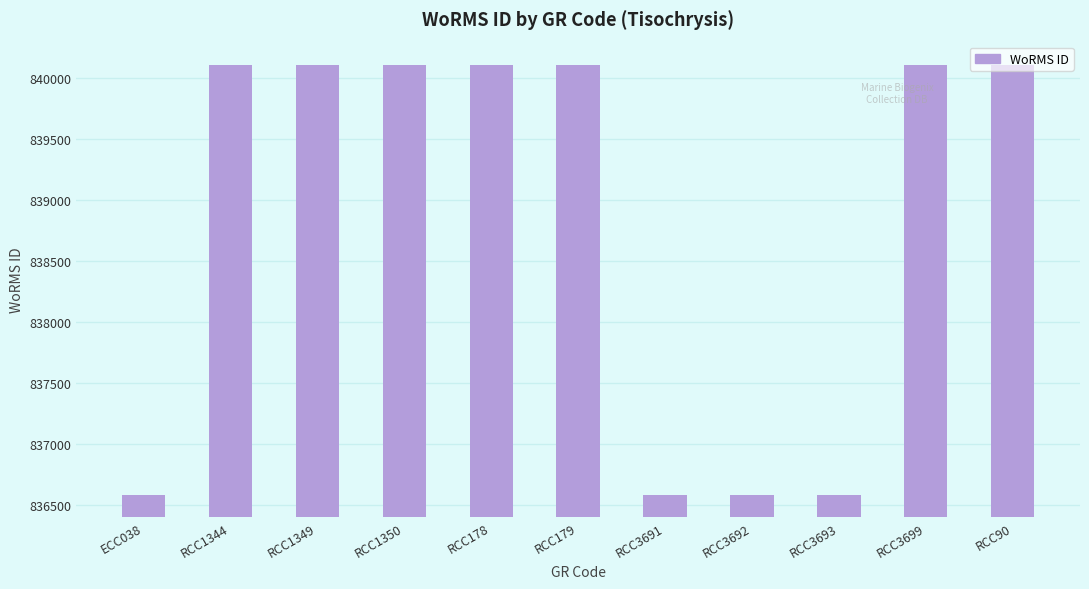

What is the label of the 3rd bar from the left?

RCC1349